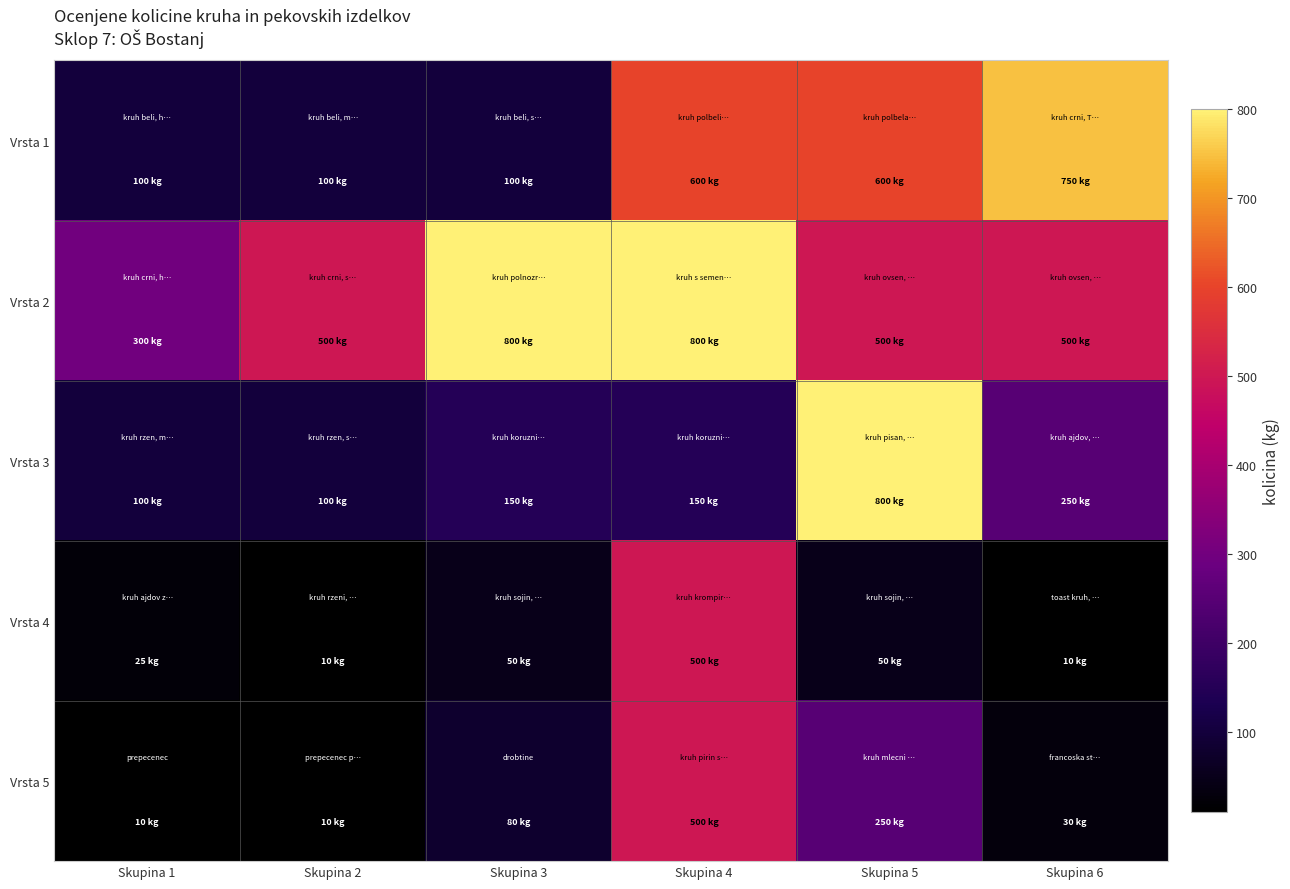

Reading left to right, what are all the values shown in this chart?

Vrsta 1: Skupina 1=100	Skupina 2=100	Skupina 3=100	Skupina 4=600	Skupina 5=600	Skupina 6=750
Vrsta 2: Skupina 1=300	Skupina 2=500	Skupina 3=800	Skupina 4=800	Skupina 5=500	Skupina 6=500
Vrsta 3: Skupina 1=100	Skupina 2=100	Skupina 3=150	Skupina 4=150	Skupina 5=800	Skupina 6=250
Vrsta 4: Skupina 1=25	Skupina 2=10	Skupina 3=50	Skupina 4=500	Skupina 5=50	Skupina 6=10
Vrsta 5: Skupina 1=10	Skupina 2=10	Skupina 3=80	Skupina 4=500	Skupina 5=250	Skupina 6=30